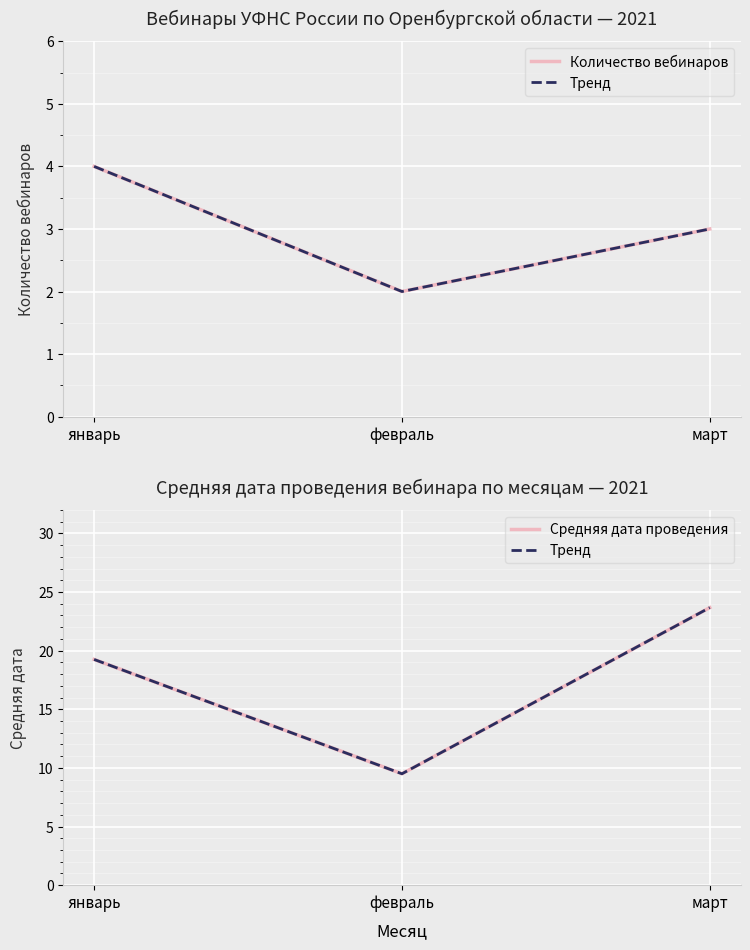

What is the difference between the maximum and second lowest values in the Тренд series?

4.4